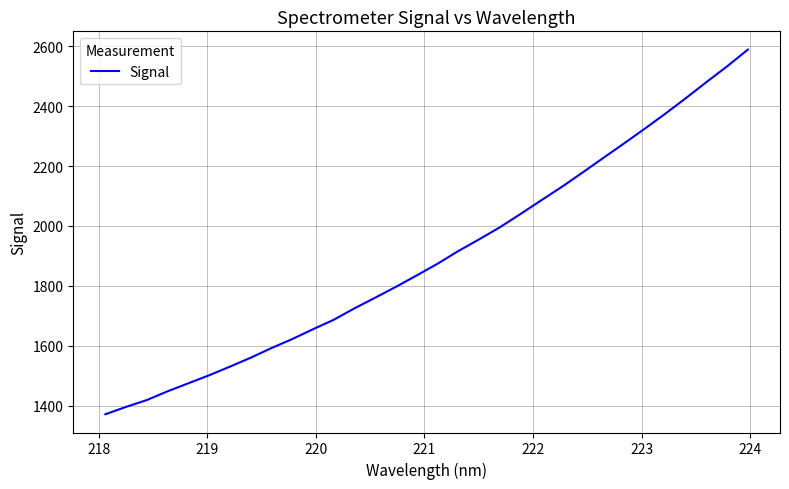

What is the smallest value displayed?

1371.8